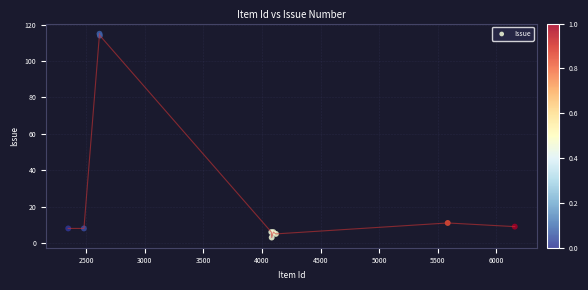

What Y value in the scatter plot is closest to 59?

11